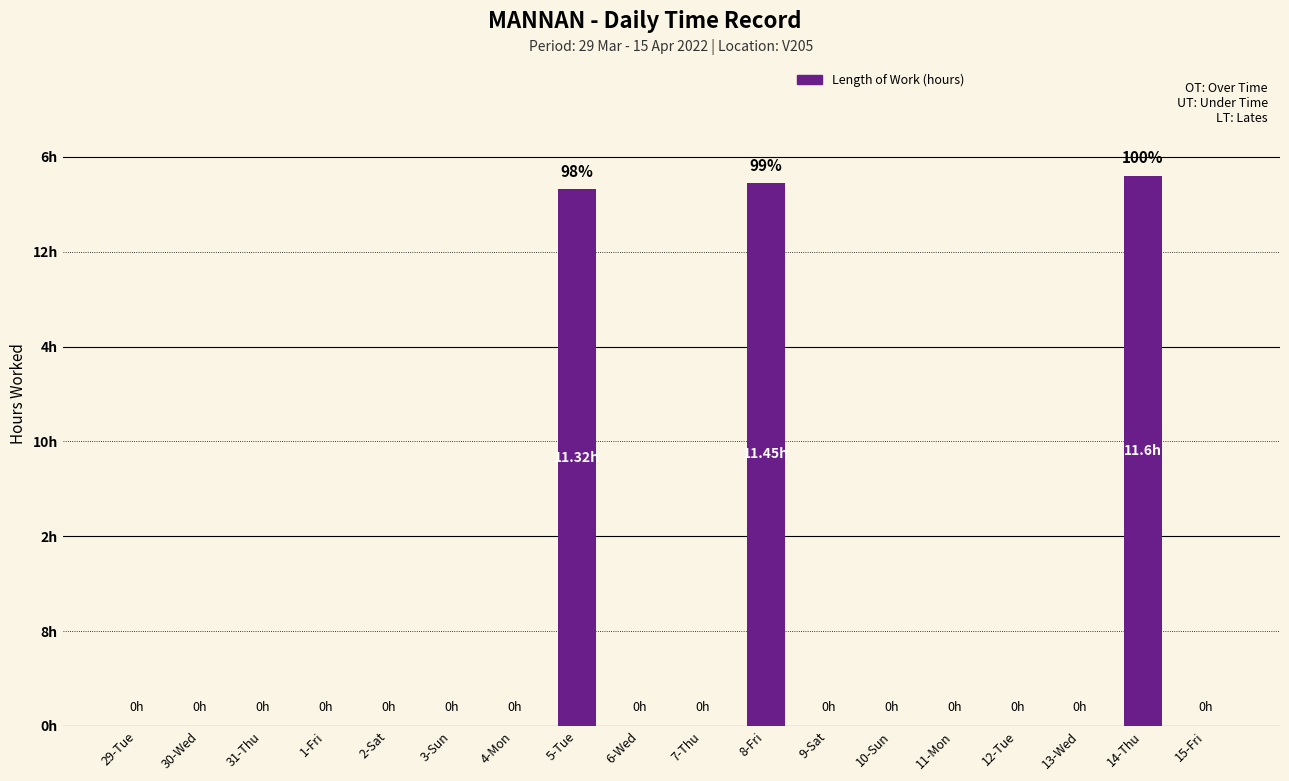

Between 31-Thu and 11-Mon, which is larger?

31-Thu